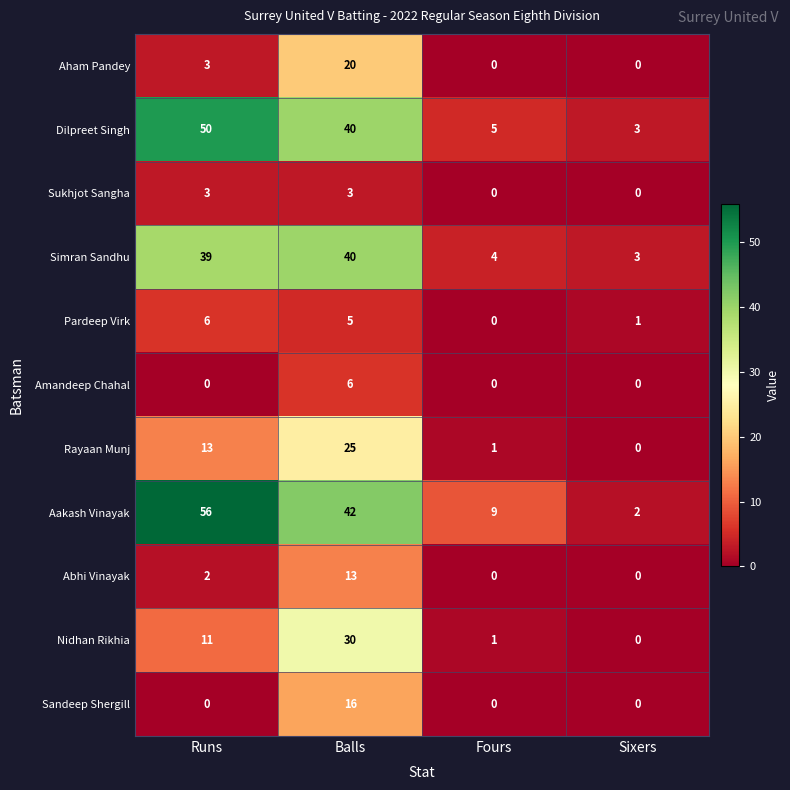

Where is Rayaan Munj nearest to the value 12?

Runs